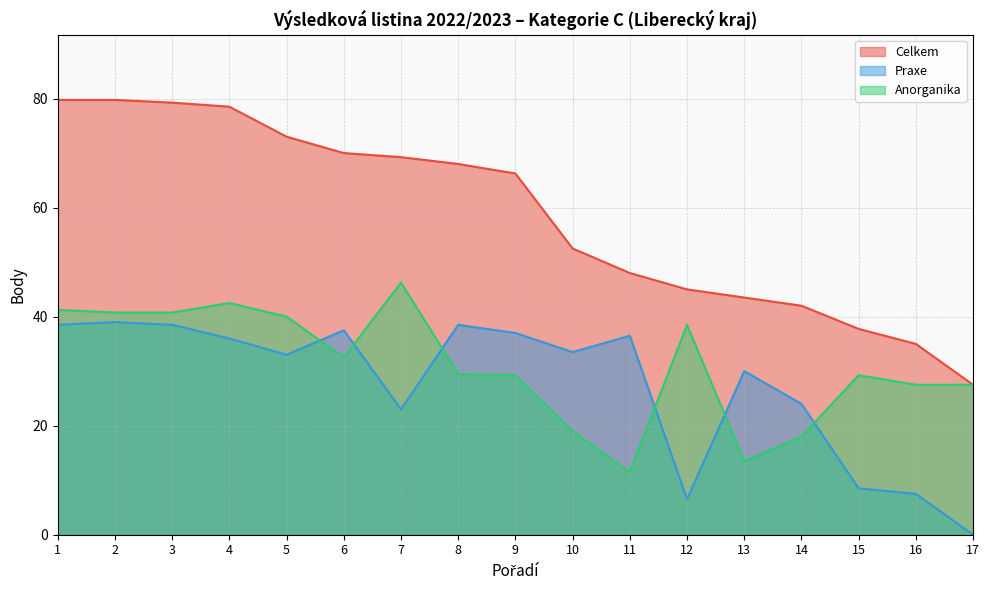

Where do Praxe and Anorganika first cross each other?

5 and 6